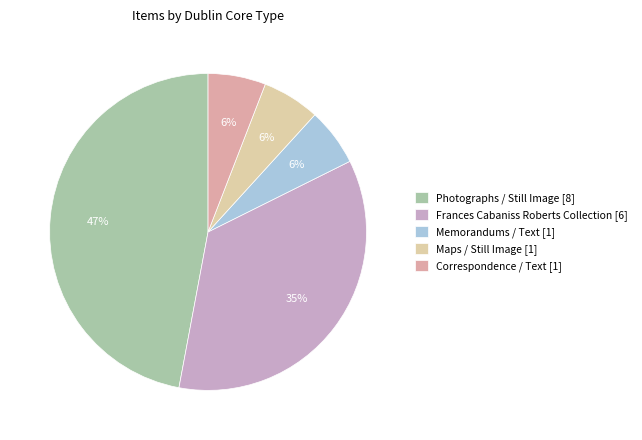

Which category has the biggest portion of the pie?

Photographs / Still Image [8]